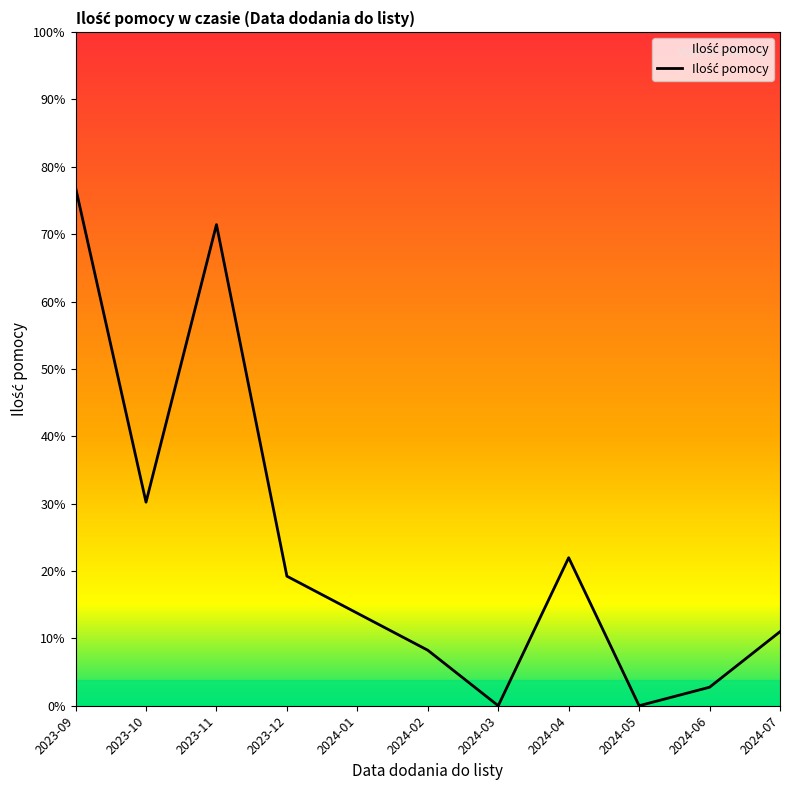

Does the chart have visible grid lines?

No